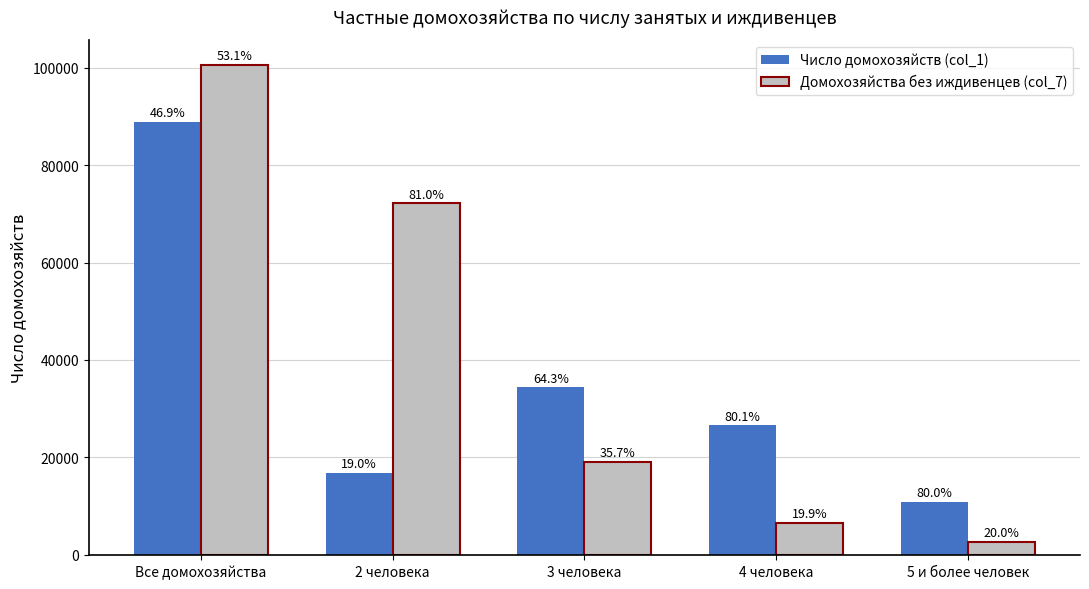

Rank the categories by Число домохозяйств (col_1) value from lowest to highest.

5 и более человек, 2 человека, 4 человека, 3 человека, Все домохозяйства